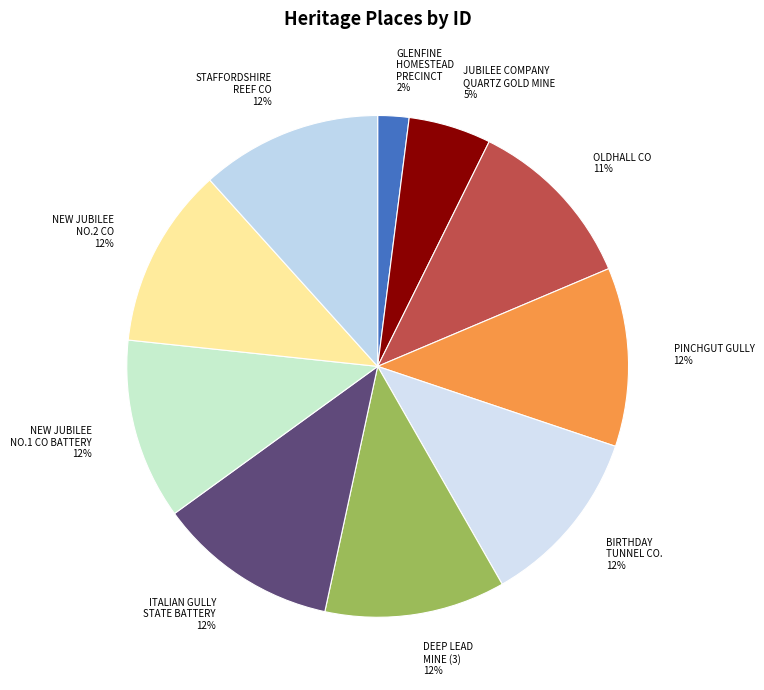

How many segments does this pie chart have?

10